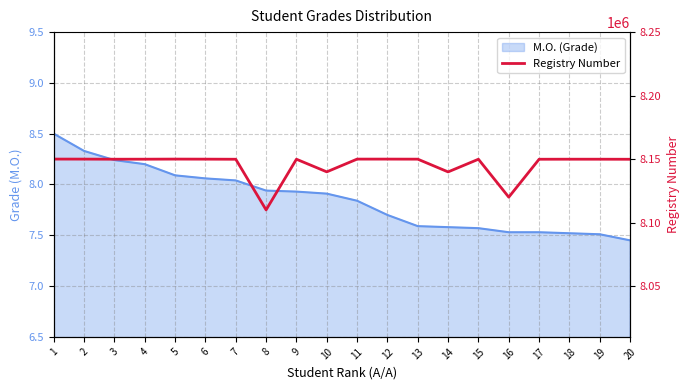

Does the chart have visible grid lines?

Yes